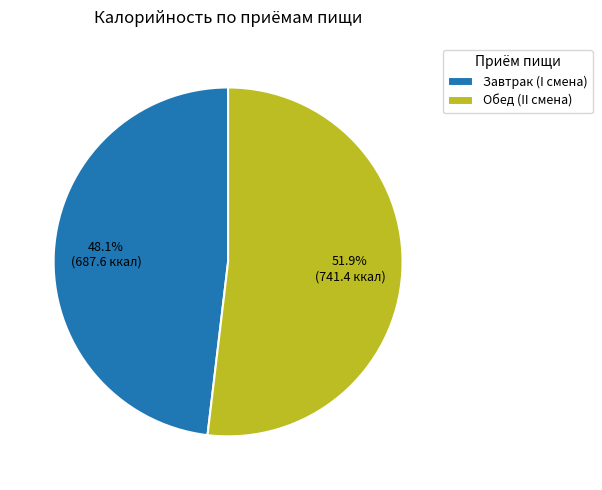

Do Завтрак (I смена) and Обед (II смена) together represent more than half of the pie?

Yes